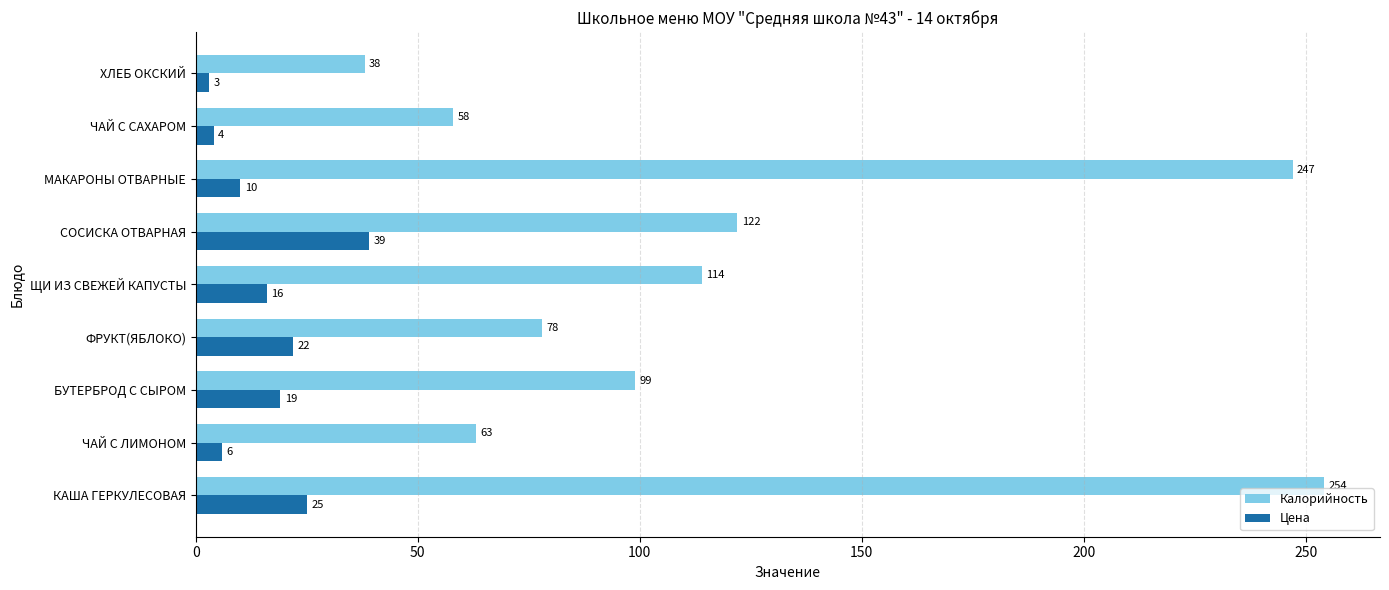

What is the average value of the Цена series?

16